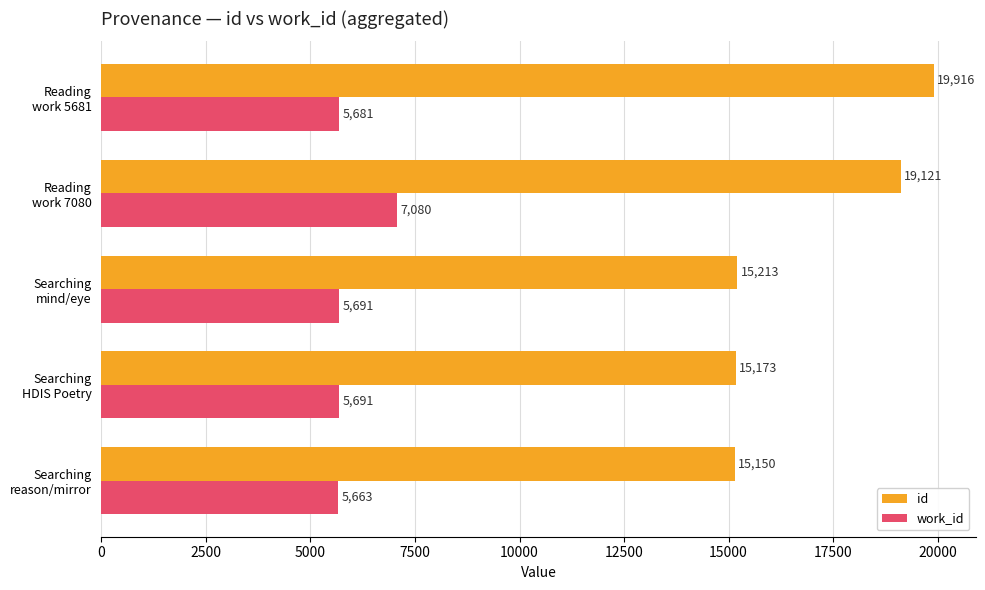

At which category is the sum across all series the highest?

Reading
work 7080